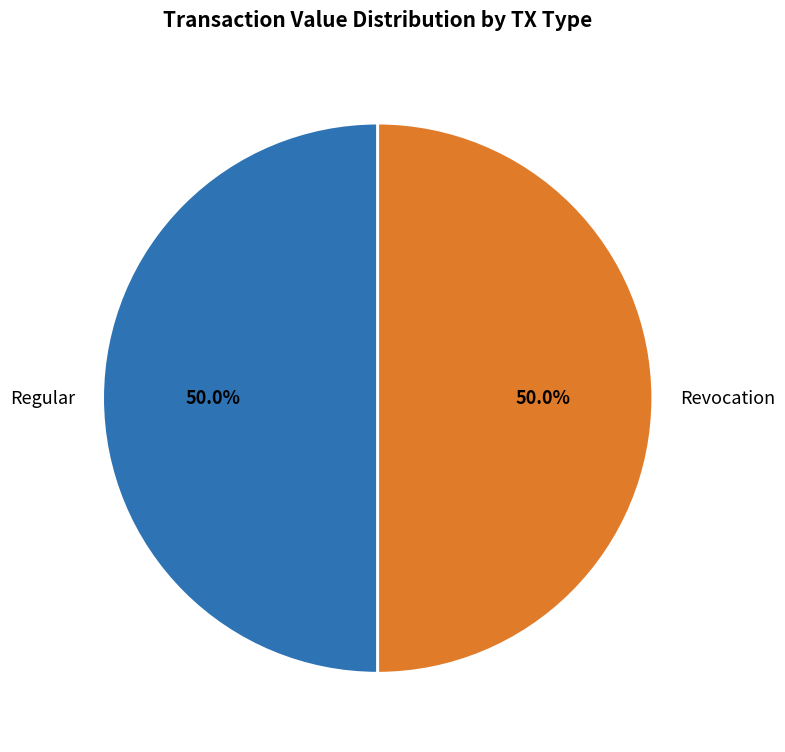

How much of the chart is everything except Revocation?

50.0%